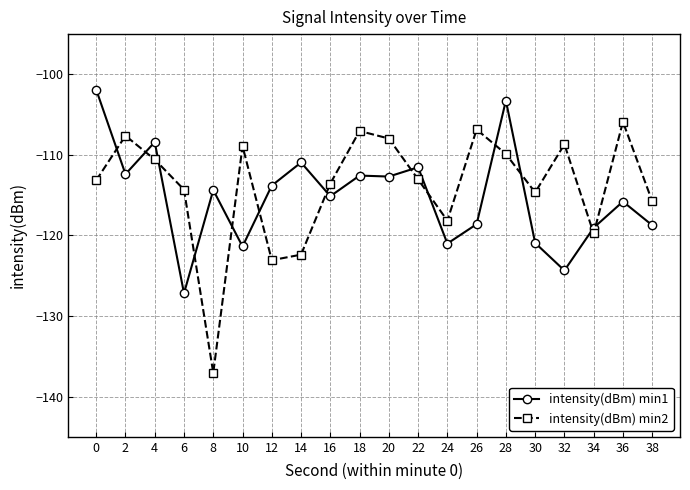

What is the value of the intensity(dBm) min1 point at the 10th from the left?

-112.6